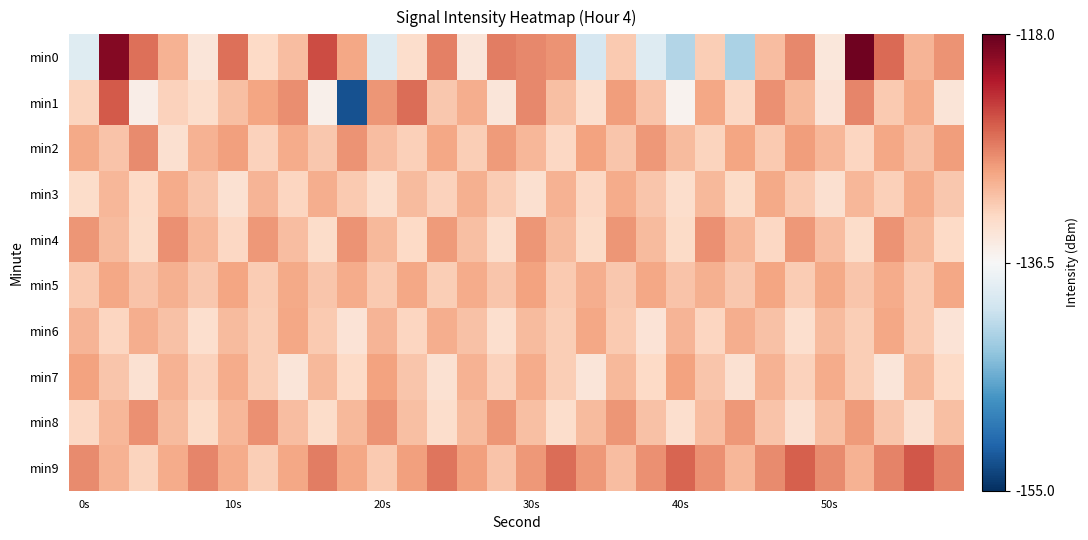

Reading right to left, transcribe all the data shown in this chart.

min0: 0.5	0.3	0.6	1.0	0.1	0.5	0.3	-0.3	0.2	-0.3	-0.1	0.3	-0.2	0.5	0.5	0.5	0.1	0.5	0.2	-0.1	0.4	0.7	0.3	0.2	0.6	0.1	0.3	0.6	0.9	-0.1
min1: 0.1	0.4	0.3	0.5	0.1	0.3	0.5	0.2	0.4	0.0	0.3	0.4	0.2	0.3	0.5	0.1	0.4	0.3	0.6	0.4	-0.9	0.1	0.5	0.4	0.3	0.2	0.2	0.1	0.6	0.2
min2: 0.4	0.3	0.4	0.2	0.3	0.4	0.3	0.4	0.2	0.3	0.4	0.3	0.4	0.2	0.3	0.4	0.2	0.4	0.2	0.3	0.4	0.3	0.4	0.2	0.4	0.3	0.2	0.5	0.3	0.4
min3: 0.3	0.4	0.2	0.3	0.2	0.3	0.4	0.2	0.3	0.2	0.3	0.4	0.2	0.3	0.2	0.3	0.4	0.2	0.3	0.2	0.3	0.4	0.2	0.3	0.2	0.3	0.4	0.2	0.3	0.2
min4: 0.2	0.3	0.4	0.2	0.3	0.4	0.2	0.3	0.5	0.2	0.3	0.4	0.2	0.3	0.4	0.2	0.3	0.4	0.2	0.3	0.4	0.2	0.3	0.4	0.2	0.3	0.5	0.2	0.3	0.4
min5: 0.4	0.3	0.4	0.3	0.4	0.3	0.4	0.3	0.4	0.3	0.4	0.3	0.4	0.3	0.4	0.3	0.4	0.2	0.4	0.3	0.4	0.3	0.4	0.3	0.4	0.3	0.4	0.3	0.4	0.3
min6: 0.1	0.3	0.4	0.2	0.3	0.2	0.3	0.4	0.2	0.3	0.1	0.3	0.4	0.2	0.3	0.2	0.3	0.4	0.2	0.3	0.1	0.3	0.4	0.2	0.3	0.2	0.3	0.4	0.2	0.3
min7: 0.2	0.3	0.1	0.2	0.4	0.2	0.4	0.2	0.3	0.4	0.2	0.3	0.1	0.2	0.4	0.2	0.4	0.2	0.3	0.4	0.2	0.3	0.1	0.2	0.4	0.2	0.4	0.2	0.3	0.4
min8: 0.3	0.2	0.3	0.4	0.3	0.2	0.3	0.4	0.3	0.2	0.3	0.4	0.3	0.2	0.3	0.4	0.3	0.2	0.3	0.4	0.3	0.2	0.3	0.5	0.3	0.2	0.3	0.5	0.3	0.2
min9: 0.5	0.6	0.5	0.4	0.5	0.6	0.5	0.3	0.5	0.6	0.5	0.3	0.4	0.6	0.4	0.3	0.4	0.5	0.4	0.3	0.4	0.5	0.4	0.2	0.4	0.5	0.4	0.2	0.3	0.5